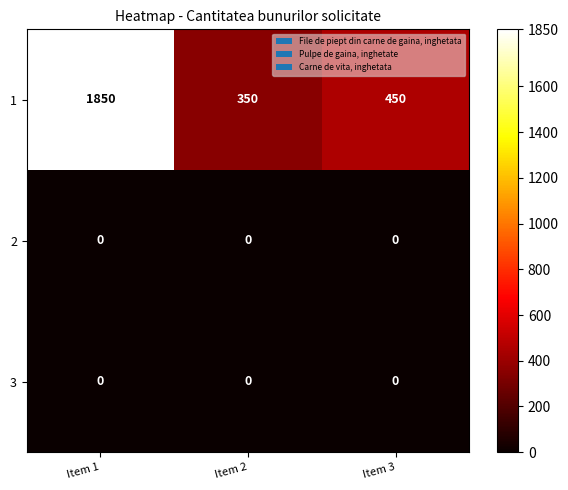

Reading right to left, list all the values displayed in this chart.

1: Item 3=450	Item 2=350	Item 1=1850
2: Item 3=0	Item 2=0	Item 1=0
3: Item 3=0	Item 2=0	Item 1=0